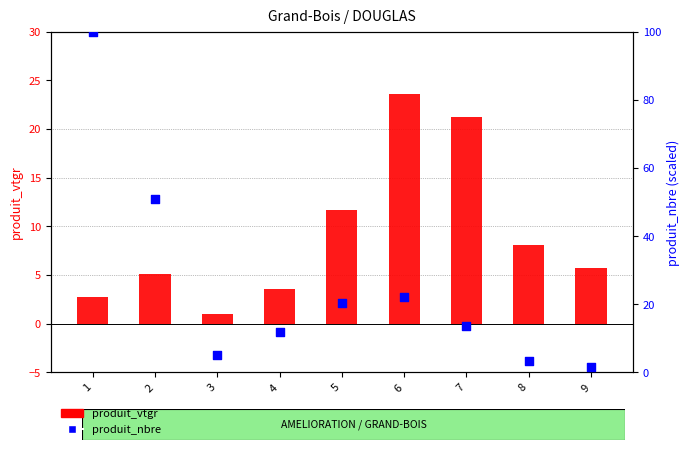

Which series reaches the minimum Y coordinate?

produit_vtgr